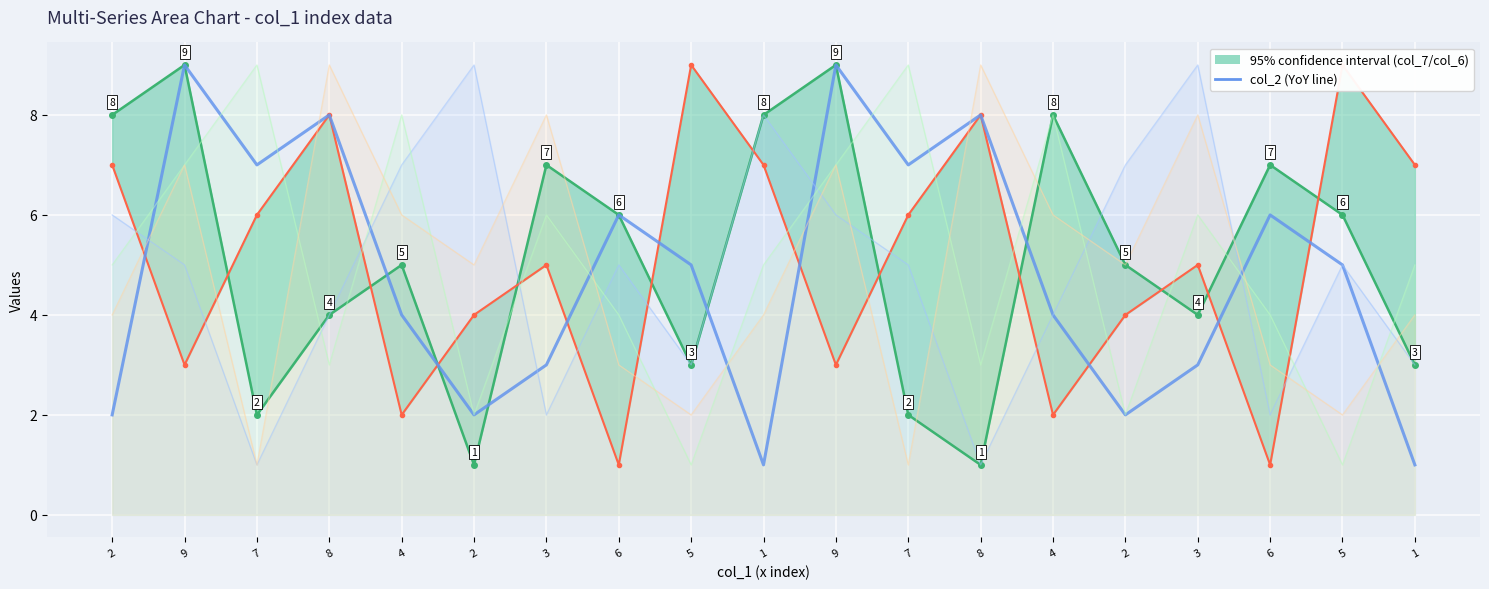

Which category has the lowest value across all series?

1